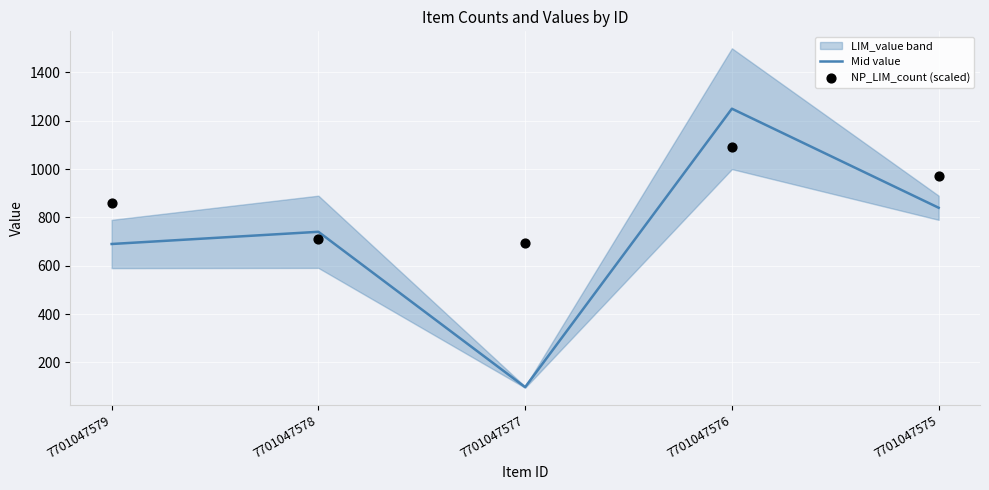

What is the total value across all series at 7701047575?

1810.0